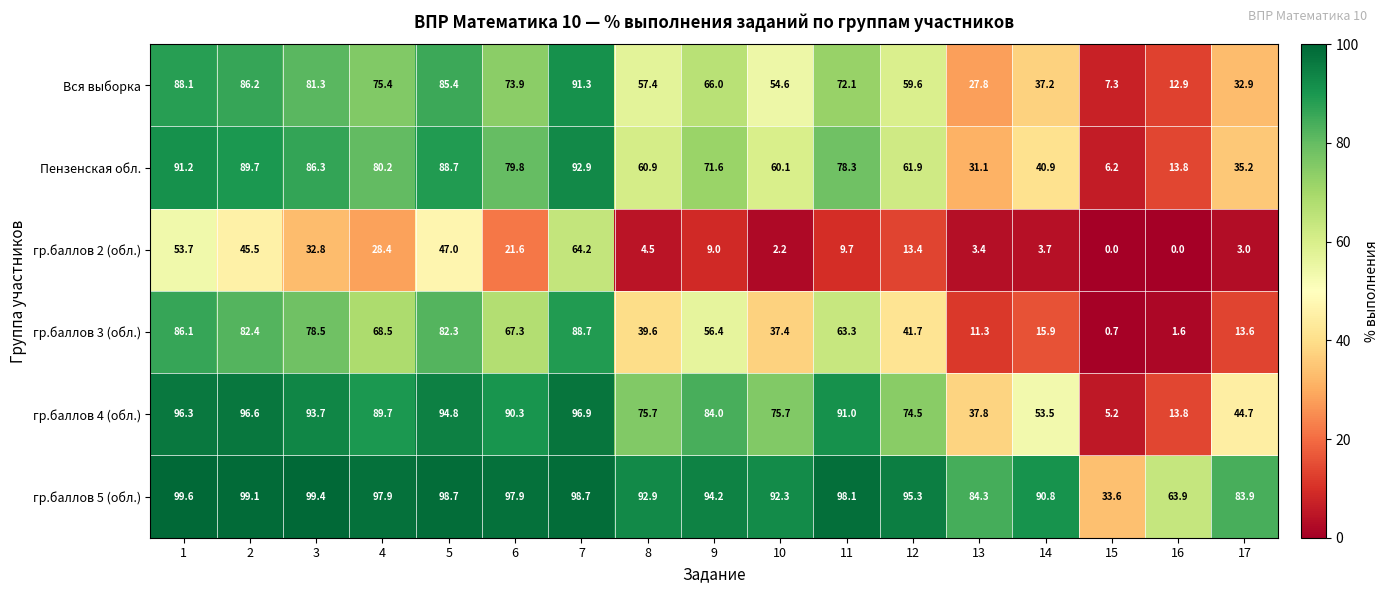

Count the number of data series in this chart.

6